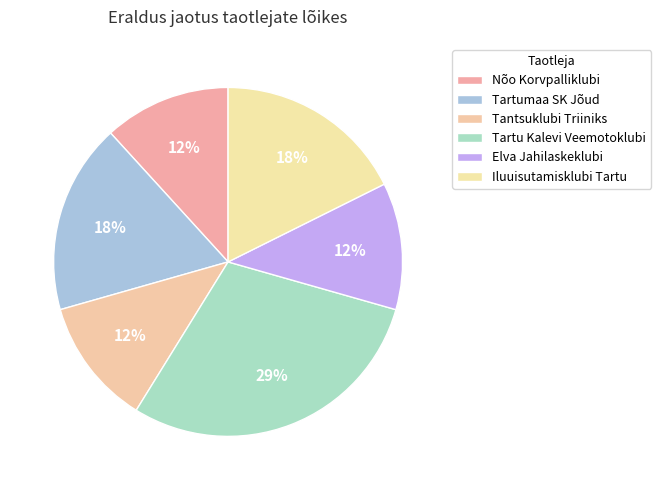

How many slices are in this pie chart?

6